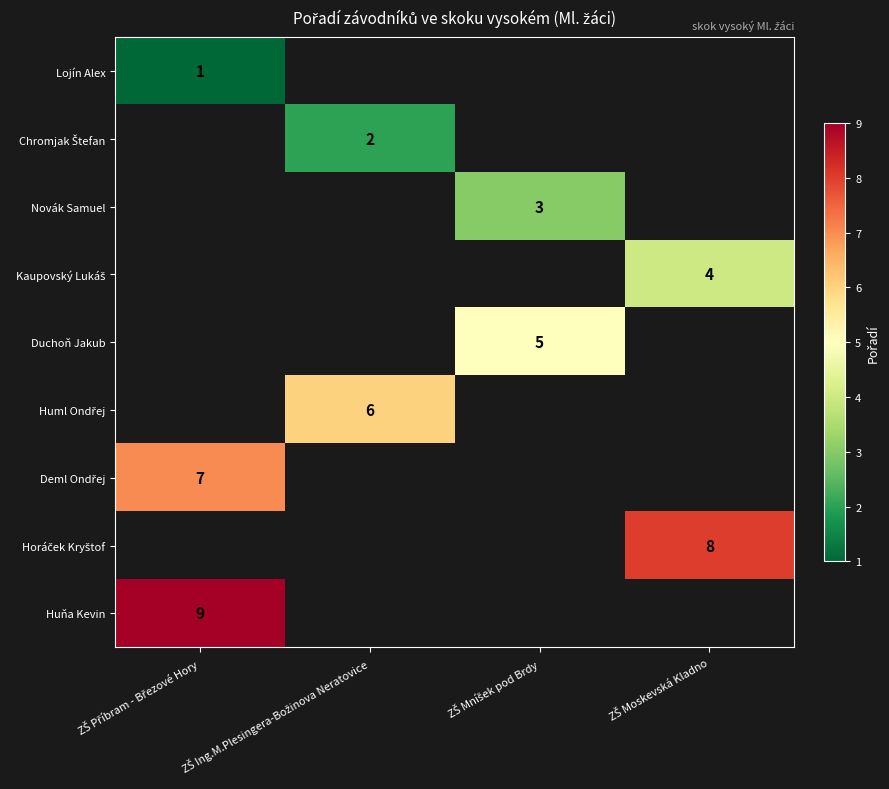

At which label does Horáček Kryštof reach its minimum?

ZŠ Příbram - Březové Hory